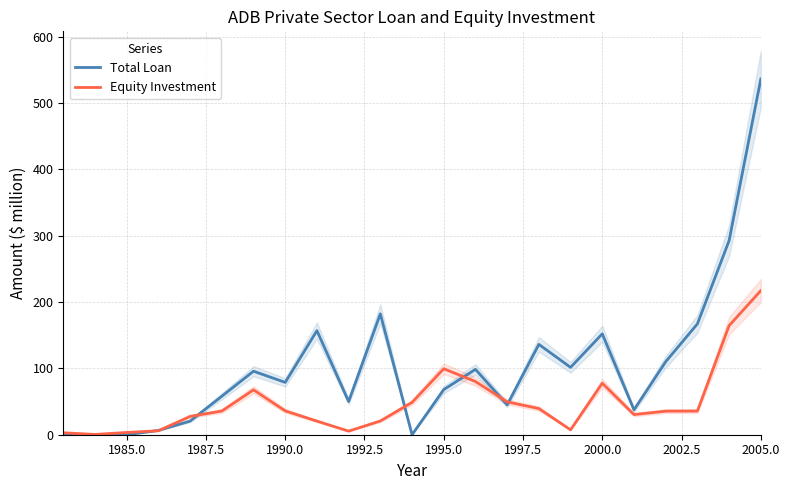

How many interior local valleys does the Equity Investment series have?

4